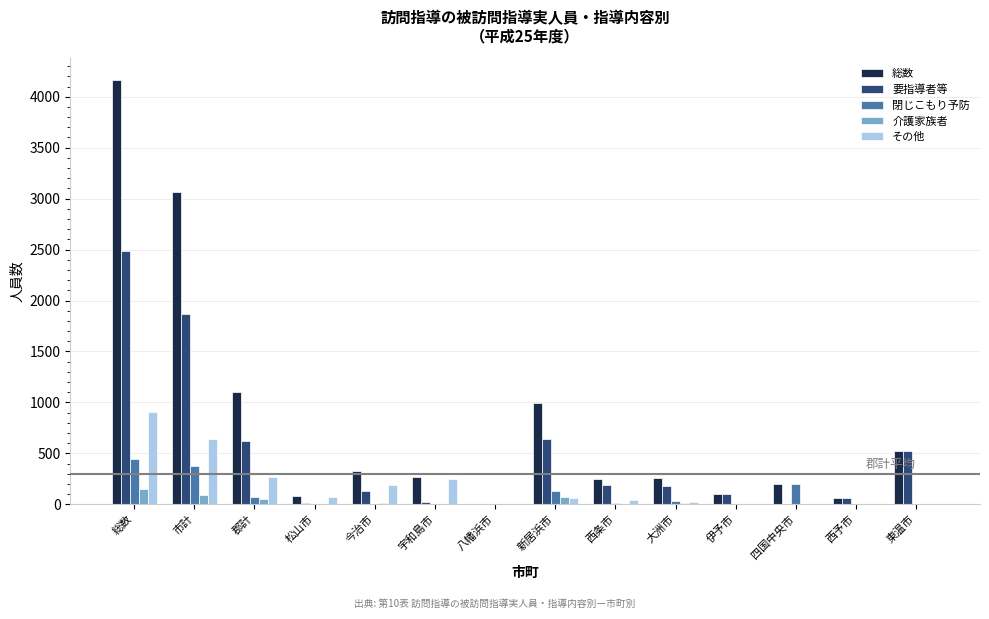

Are the bars horizontal?

No